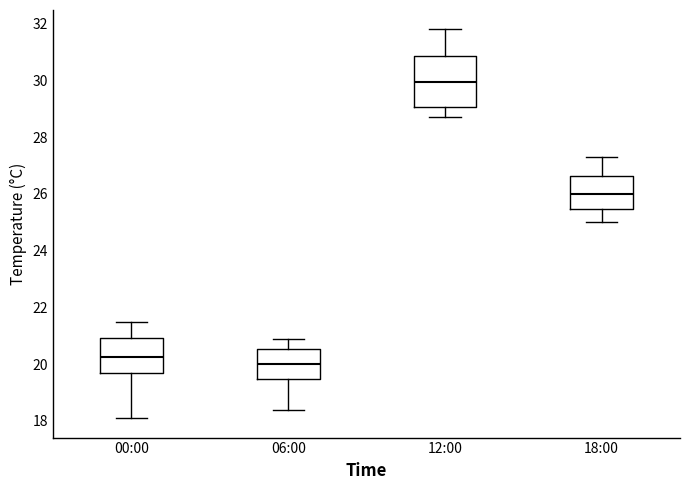

Which box's median line is the lowest?

06:00